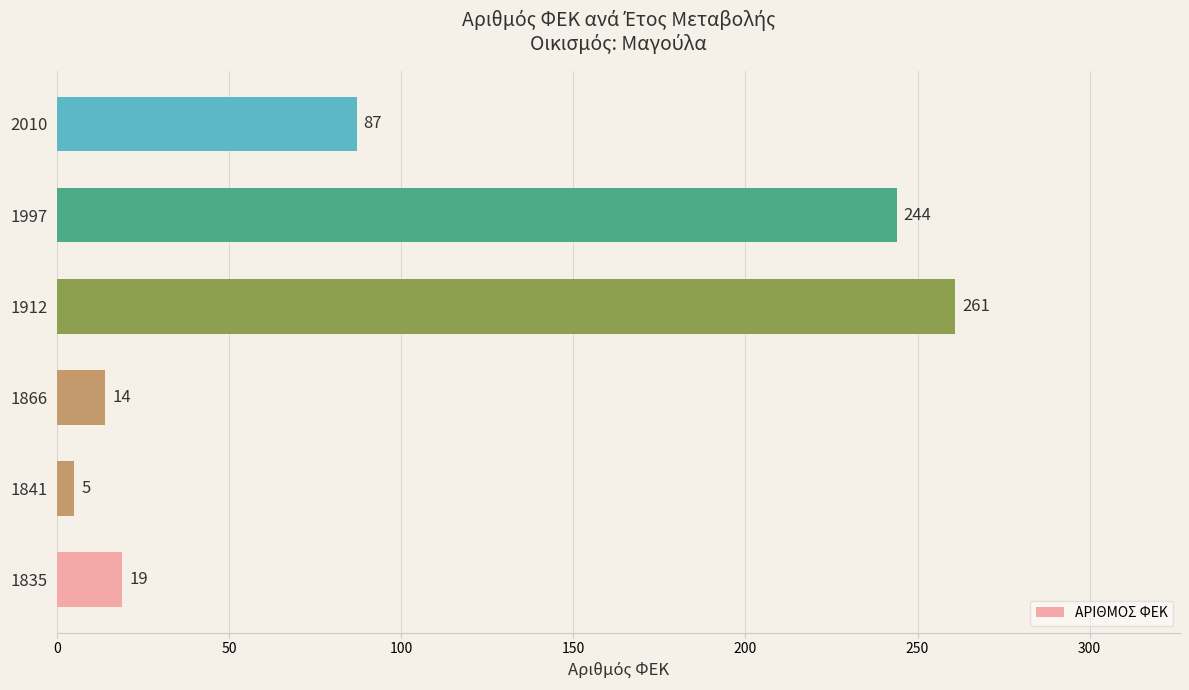

What is the maximum value shown in the chart?

261